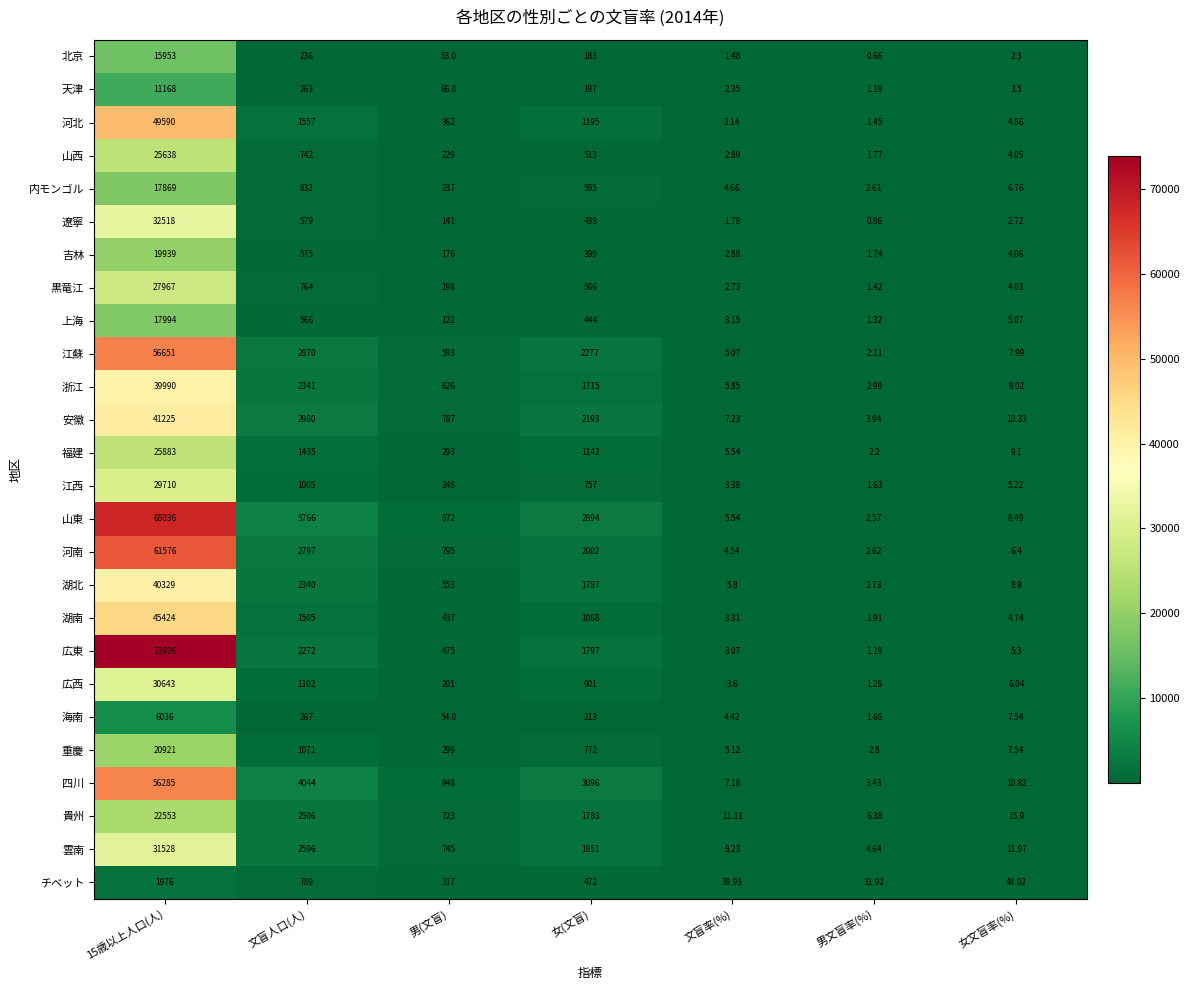

Rank the series at 文盲人口(人) from highest to lowest value.

四川, 山東, 安徽, 江蘇, 河南, 雲南, 貴州, 浙江, 湖北, 広東, 河北, 湖南, 福建, 広西, 重慶, 江西, 内モンゴル, チベット, 黒竜江, 山西, 遼寧, 吉林, 上海, 海南, 天津, 北京